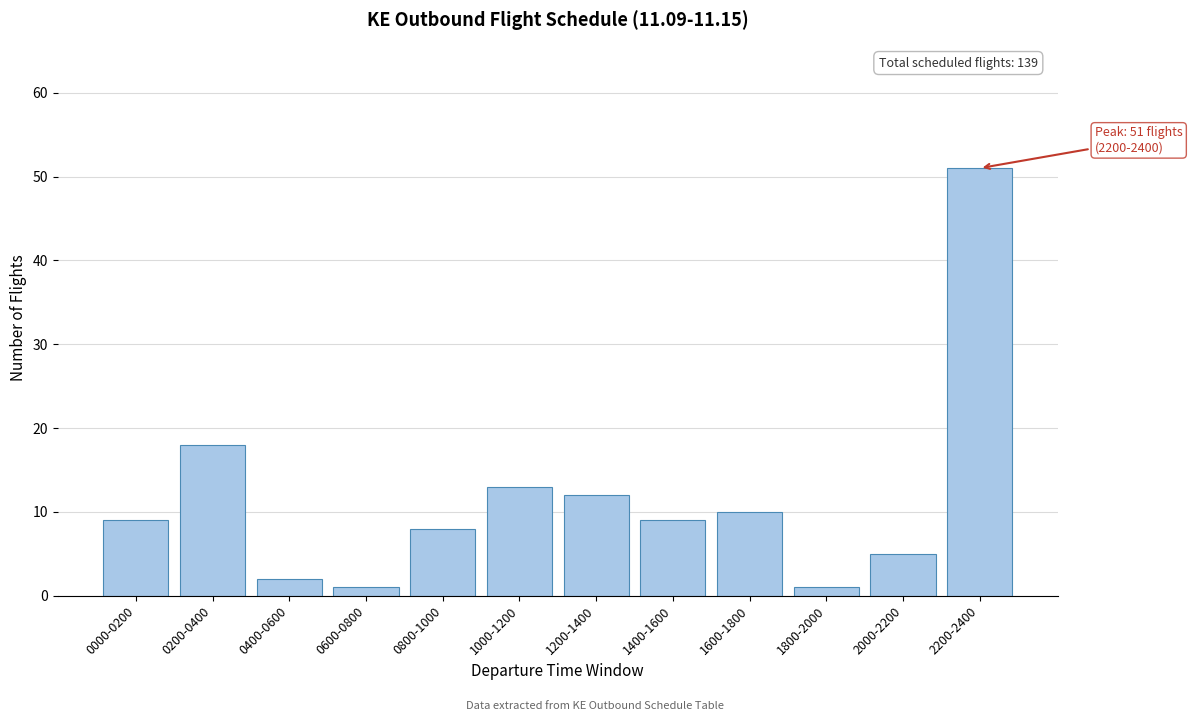

Reading left to right, list all the values displayed in this chart.

0000-0200=9	0200-0400=18	0400-0600=2	0600-0800=1	0800-1000=8	1000-1200=13	1200-1400=12	1400-1600=9	1600-1800=10	1800-2000=1	2000-2200=5	2200-2400=51